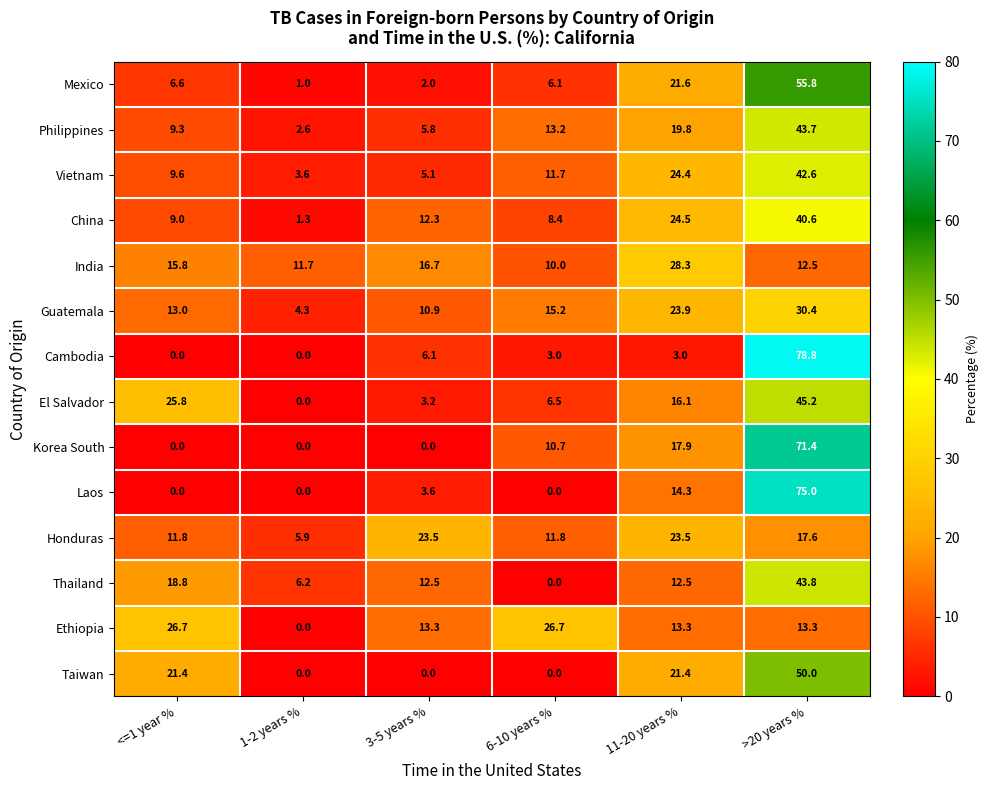

Is it true that Ethiopia equals 12.6 at 1-2 years %?

False